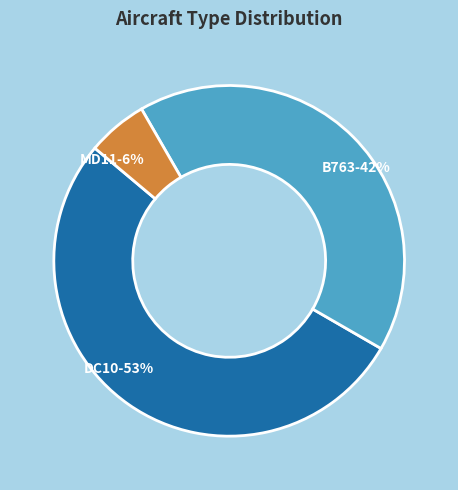

To the nearest percent, what portion does MD11-6% represent?

6%